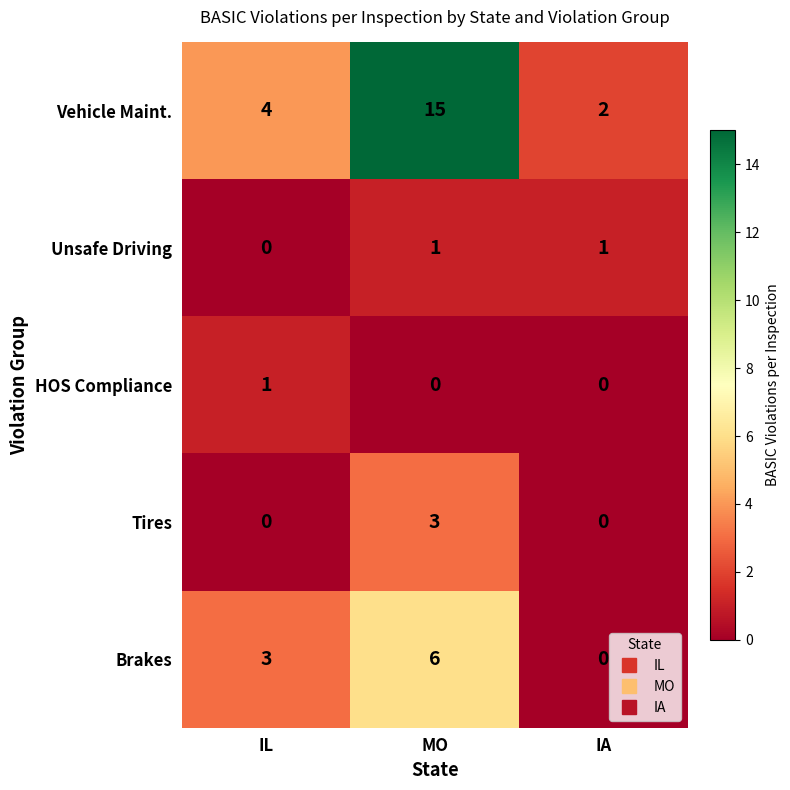

What is the sum of the Brakes values at IL and MO?

9